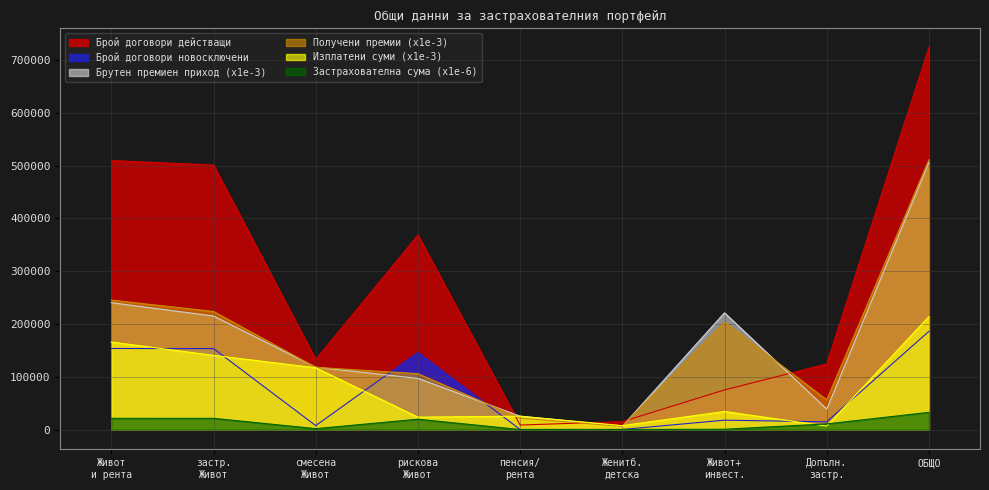

Rank the categories by Брой договори действащи value from highest to lowest.

ОБЩО, Живот
и рента, застр.
Живот, рискова
Живот, смесена
Живот, Допълн.
застр., Живот+
инвест., Женитб.
детска, пенсия/
рента